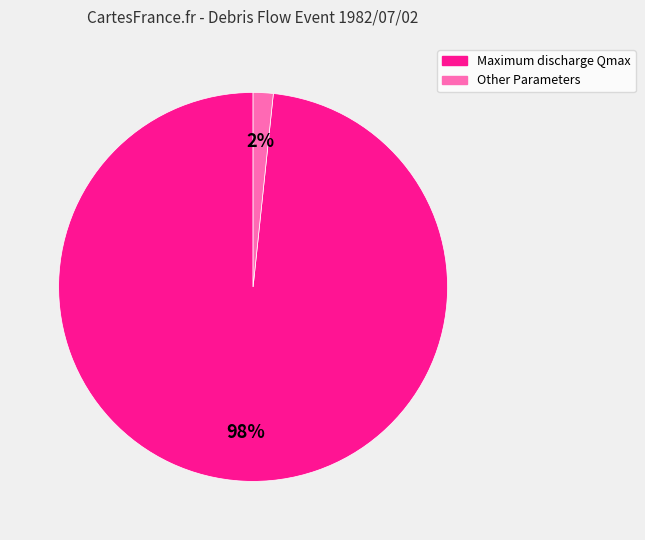

How many slices are in this pie chart?

2